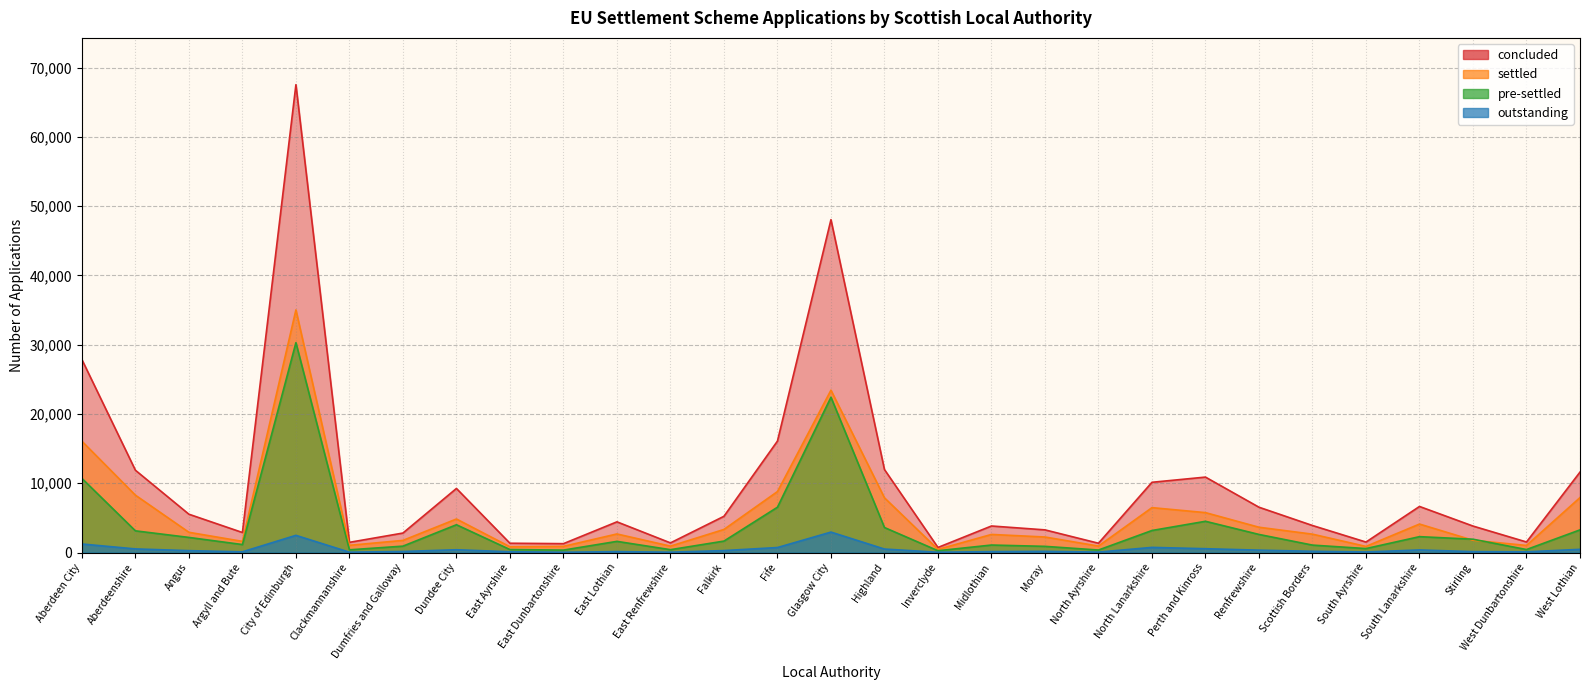

True or false: settled and concluded cross at least once.

False